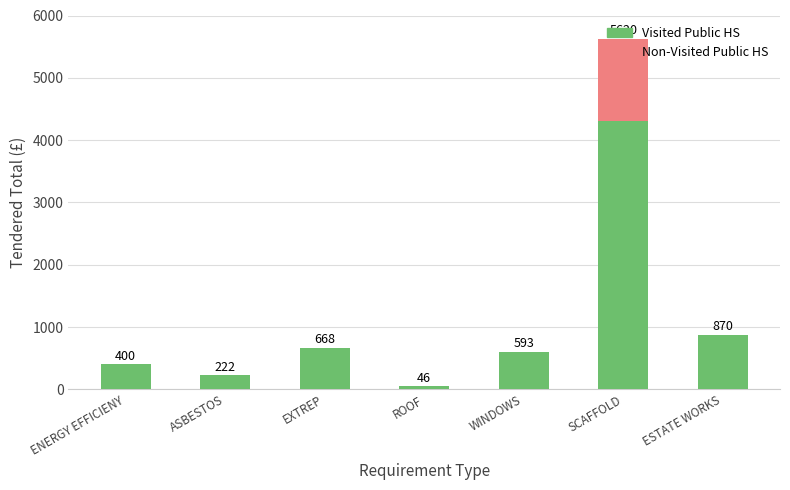

True or false: Visited Public HS has a value of 870.3 at ESTATE WORKS.

True